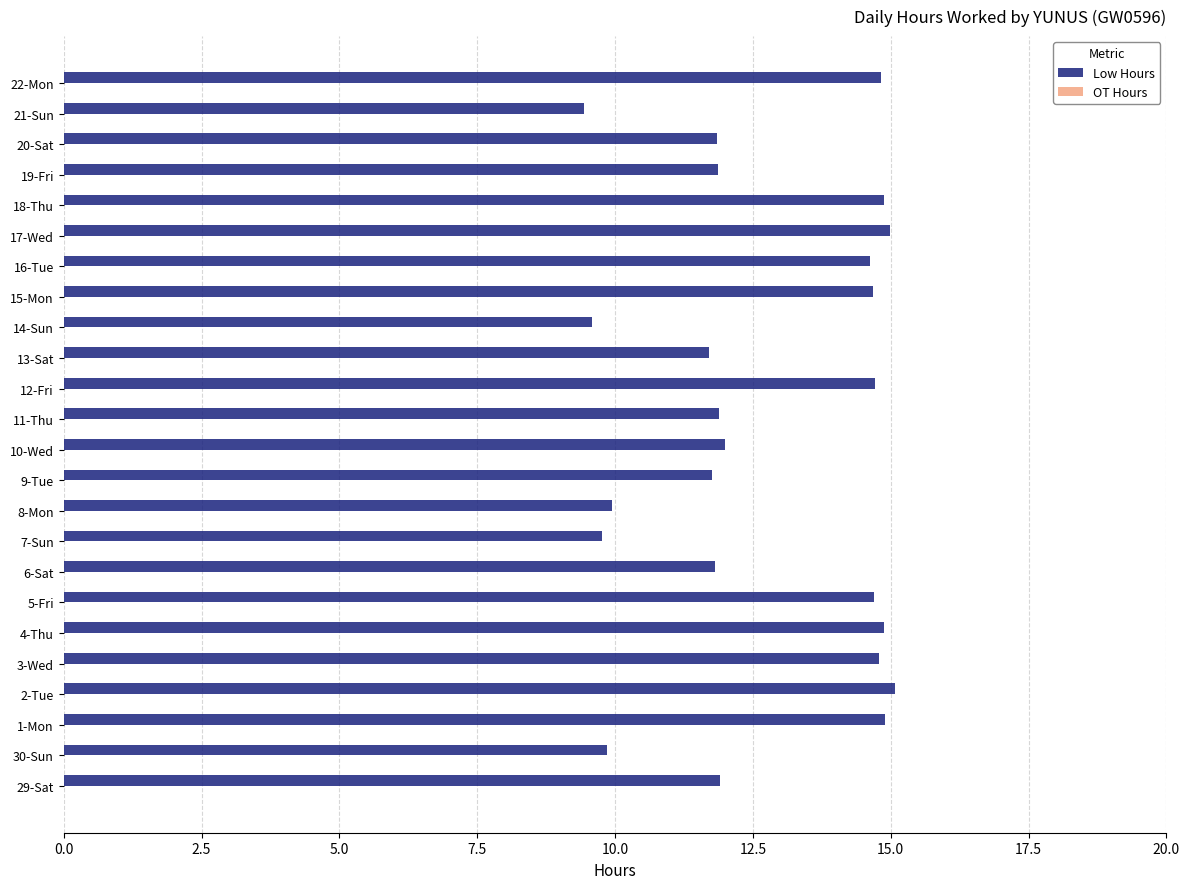

Are the bars grouped side by side (vs. stacked)?

No